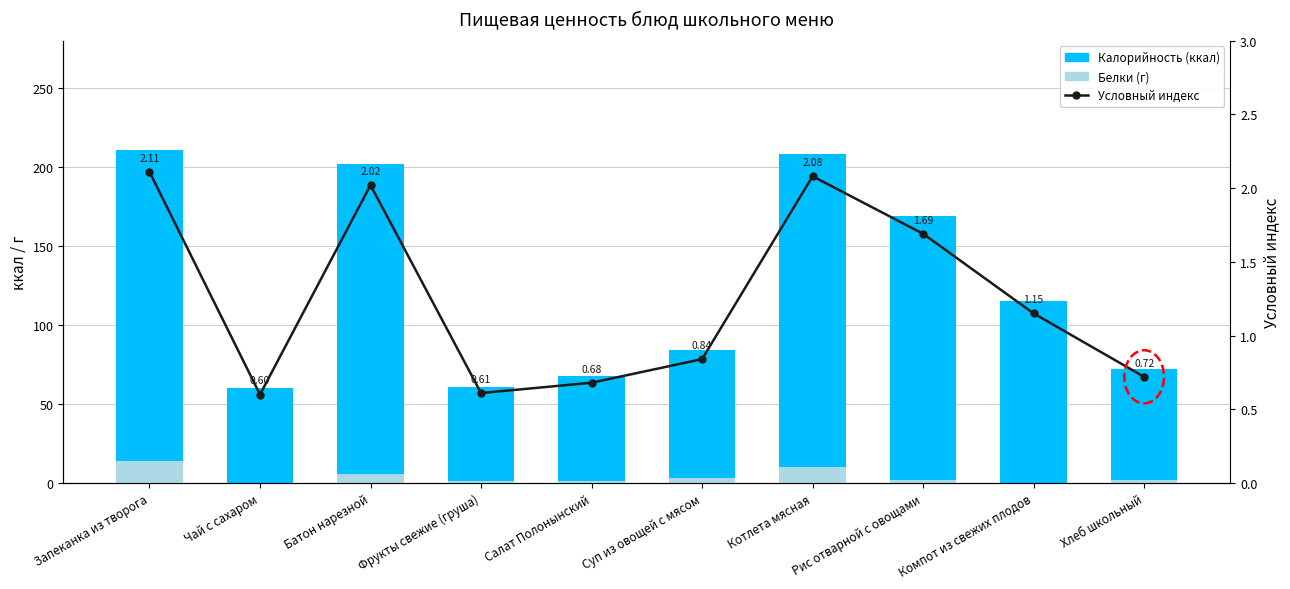

What is the difference between the highest and lowest values at Котлета мясная?

205.9